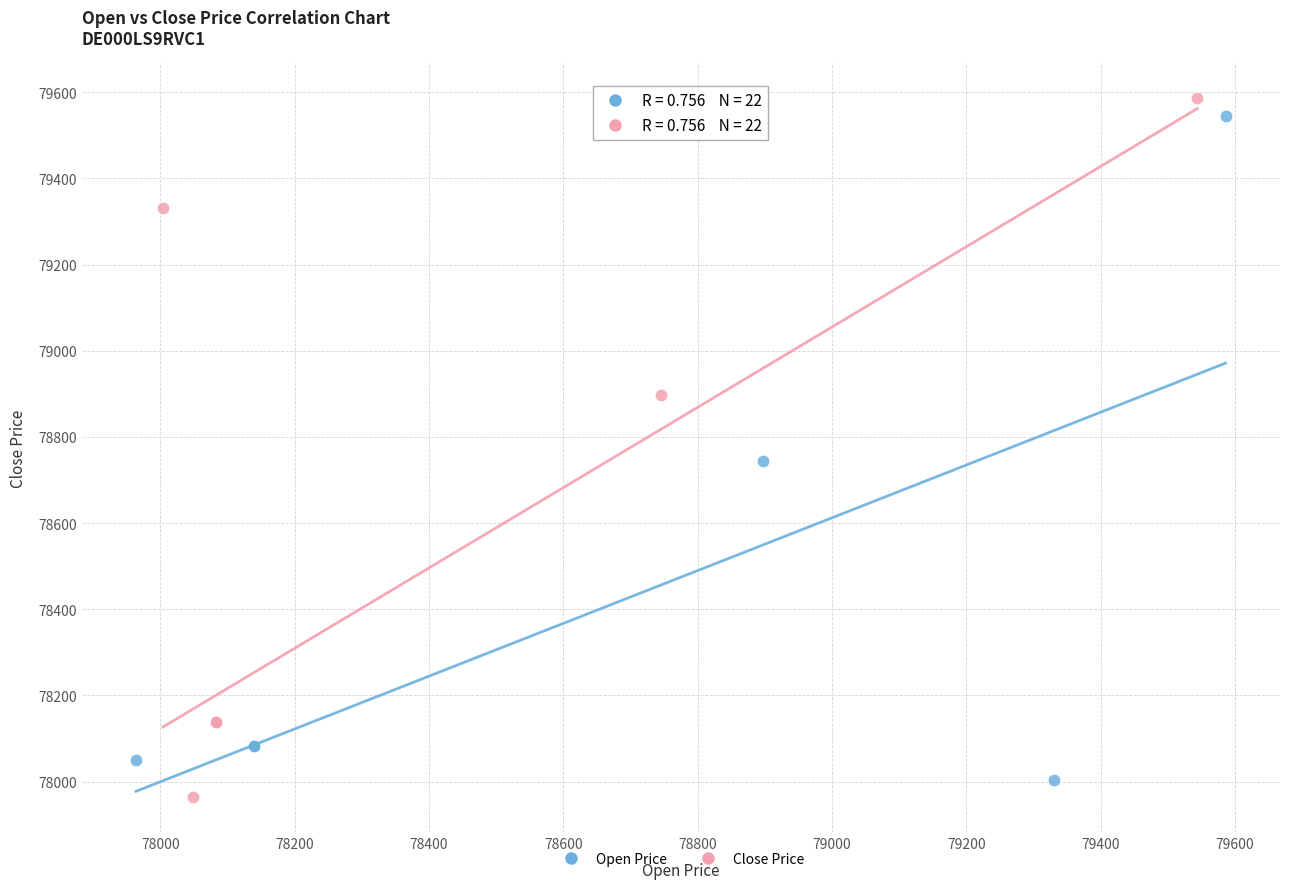

Which series has the largest Y range (max minus min)?

Close Price